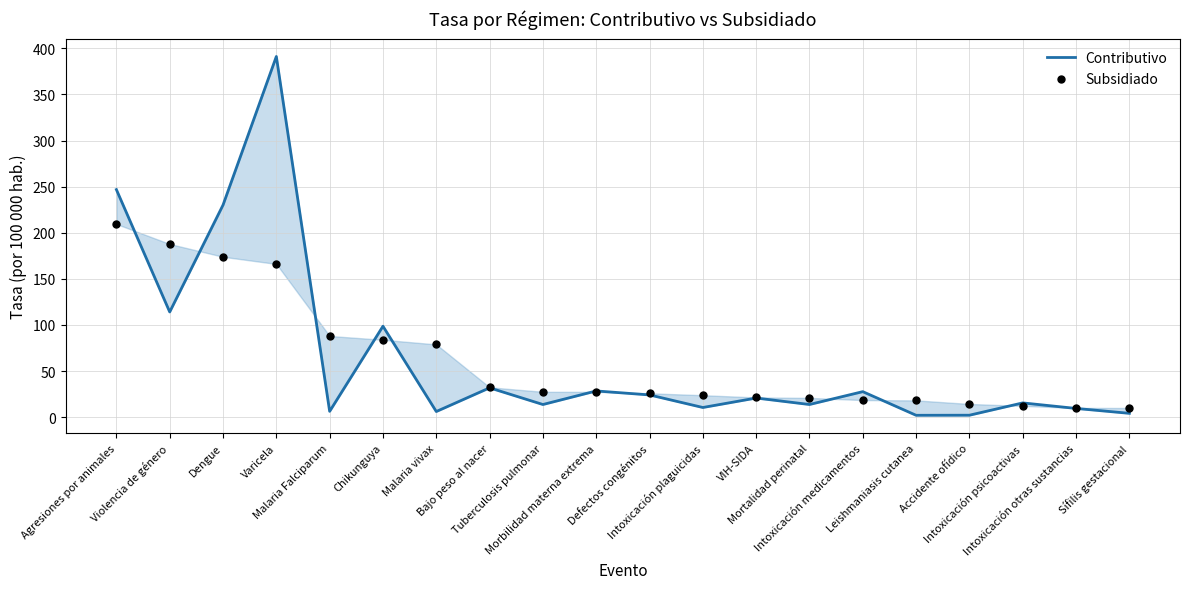

At which category is the sum across all series the highest?

Varicela